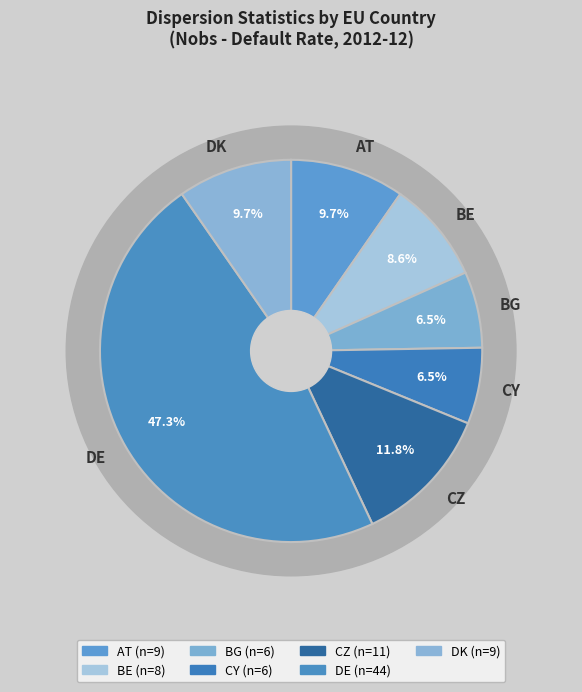

What is the largest slice in the pie chart?

DE